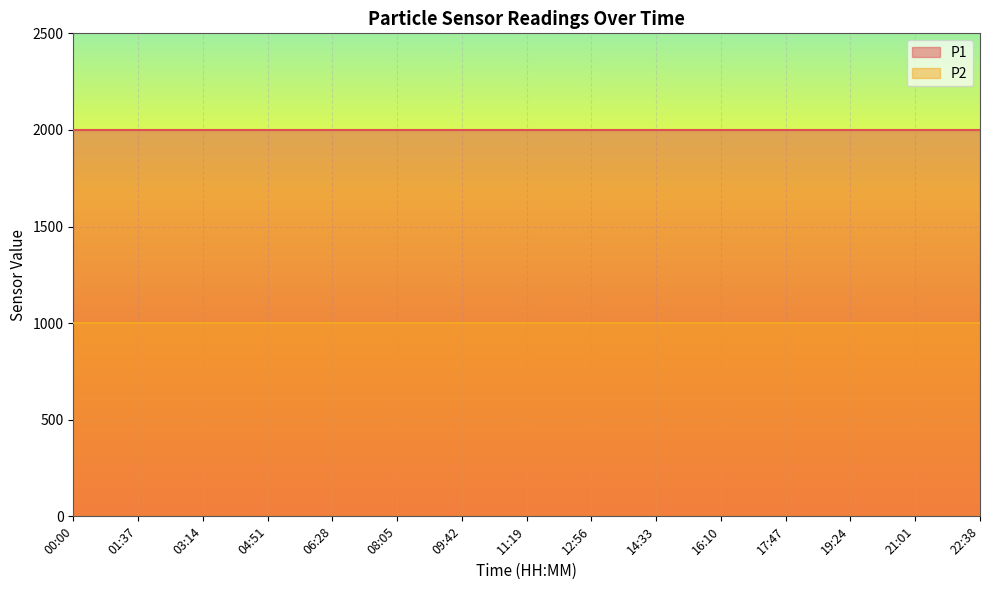

Which category has the lowest value in the P2 series?

00:00